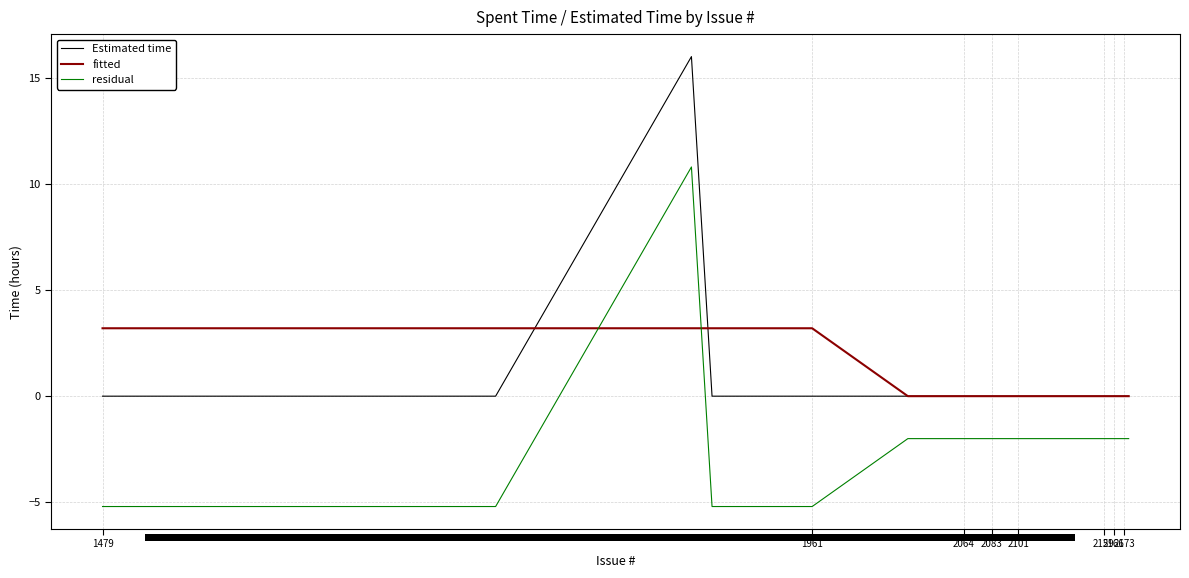

True or false: Estimated time and fitted cross at least once.

True